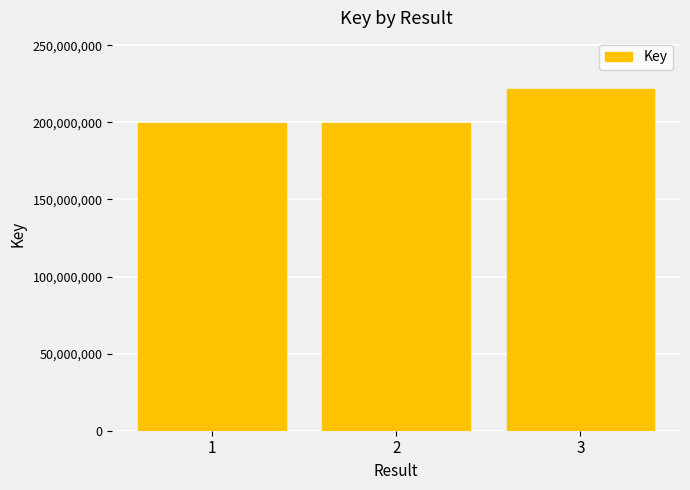

What is the ratio of the value at 3 to the value at 2?

1.1